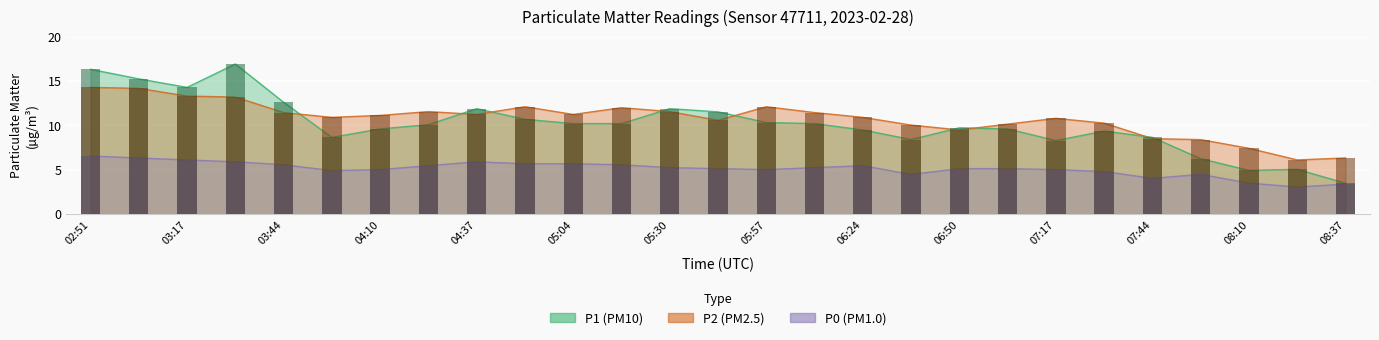

Reading left to right, what are all the values shown in this chart?

P1: 02:51=16.3	03:04=15.2	03:17=14.3	03:31=16.9	03:44=12.6	03:57=8.7	04:10=9.6	04:24=10.1	04:37=11.9	04:50=10.7	05:04=10.2	05:17=10.2	05:30=11.9	05:44=11.5	05:57=10.3	06:10=10.2	06:24=9.5	06:37=8.4	06:50=9.7	07:04=9.6	07:17=8.3	07:30=9.4	07:44=8.7	07:57=6.2	08:10=4.9	08:24=5.0	08:37=3.5
P2: 02:51=14.3	03:04=14.2	03:17=13.3	03:31=13.2	03:44=11.4	03:57=10.9	04:10=11.1	04:24=11.6	04:37=11.2	04:50=12.1	05:04=11.2	05:17=12.0	05:30=11.6	05:44=10.6	05:57=12.1	06:10=11.4	06:24=10.9	06:37=10.0	06:50=9.5	07:04=10.2	07:17=10.8	07:30=10.3	07:44=8.5	07:57=8.4	08:10=7.4	08:24=6.1	08:37=6.3
P0: 02:51=6.5	03:04=6.3	03:17=6.1	03:31=5.9	03:44=5.6	03:57=4.9	04:10=5.0	04:24=5.5	04:37=5.9	04:50=5.7	05:04=5.7	05:17=5.6	05:30=5.2	05:44=5.1	05:57=5.0	06:10=5.2	06:24=5.5	06:37=4.5	06:50=5.1	07:04=5.1	07:17=5.0	07:30=4.8	07:44=4.0	07:57=4.5	08:10=3.5	08:24=3.1	08:37=3.4